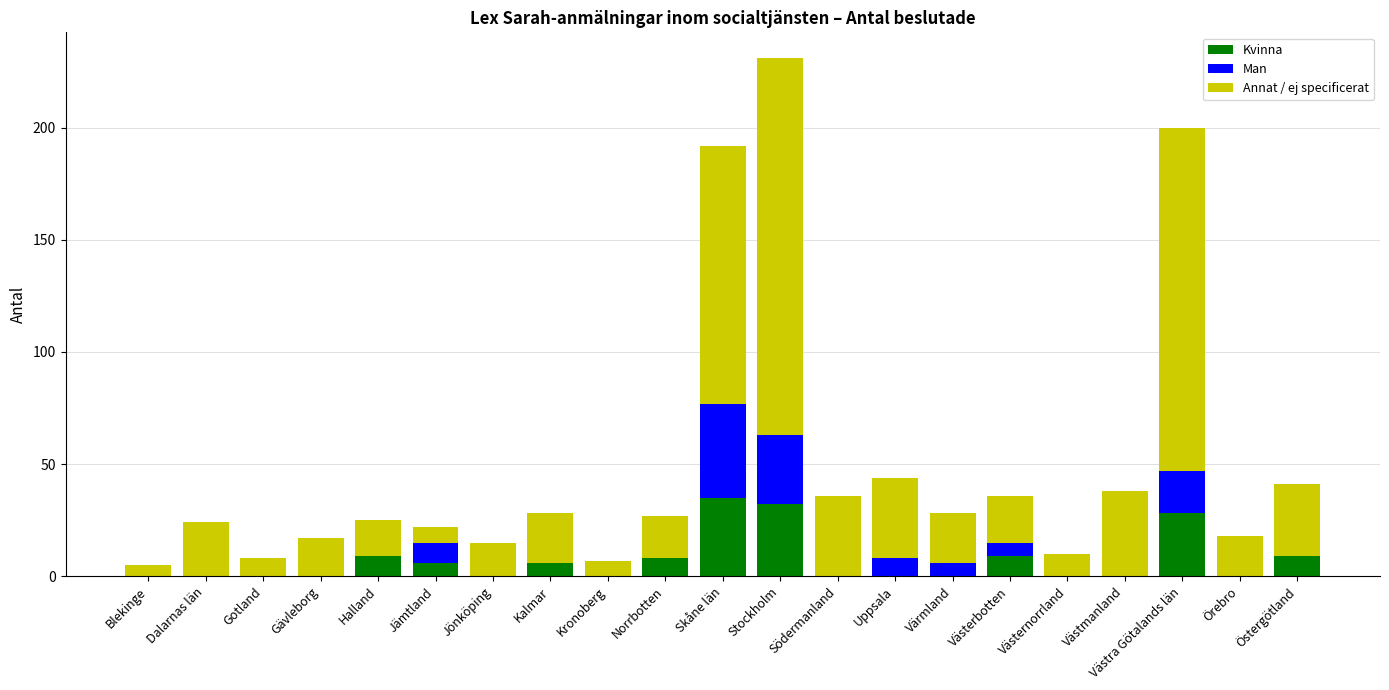

Are the bars grouped side by side (vs. stacked)?

No